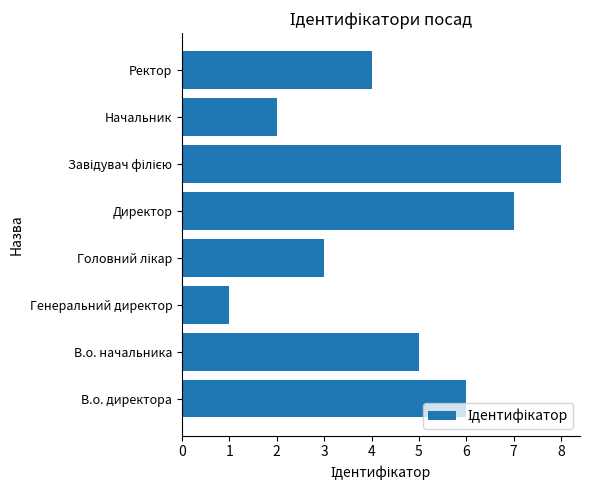

How many values are below 5?

4